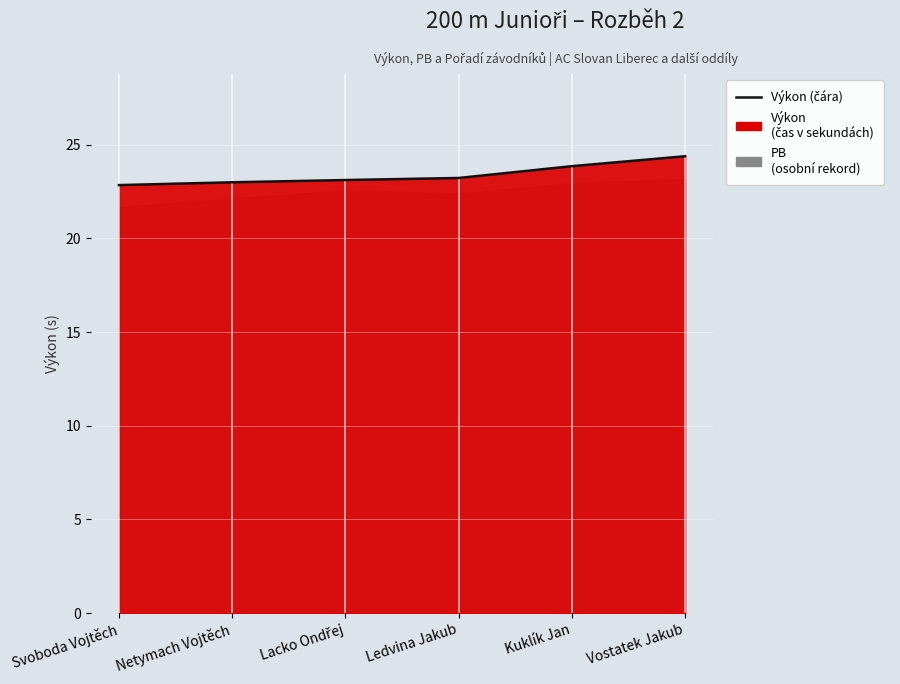

What is the approximate value at Netymach Vojtěch?

23.0